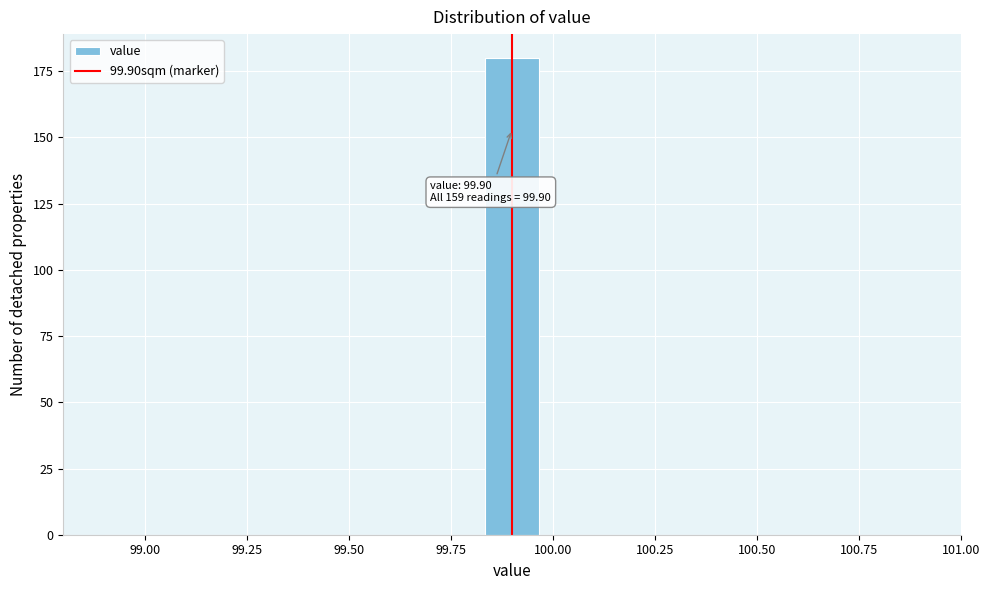

Read against the x-axis, roughly where is the centre of the tallest bar?

99.90